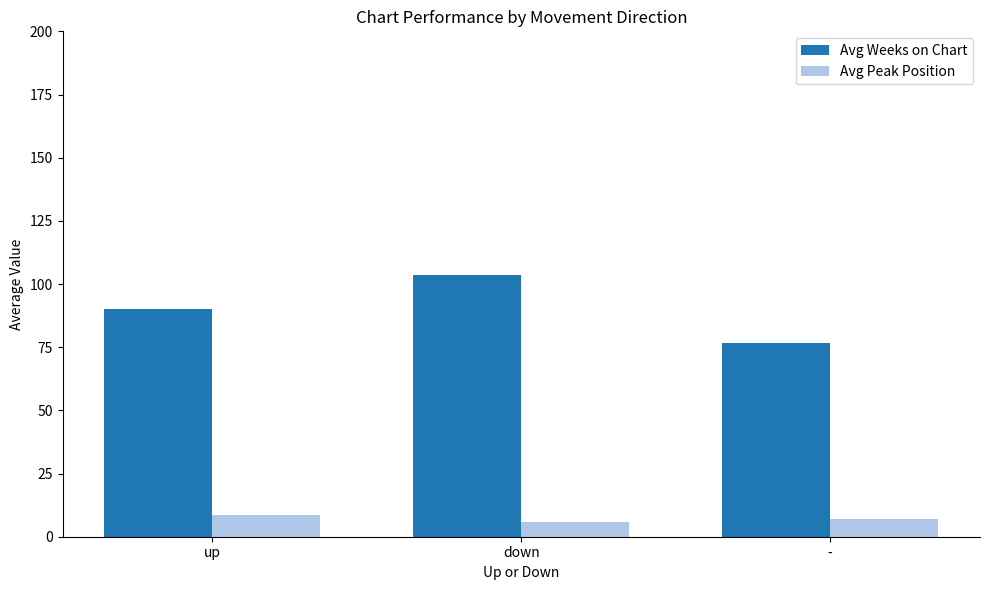

Reading left to right, extract all data points from this chart.

Avg Weeks on Chart: 90.0	103.7	76.5
Avg Peak Position: 8.5	5.7	7.0